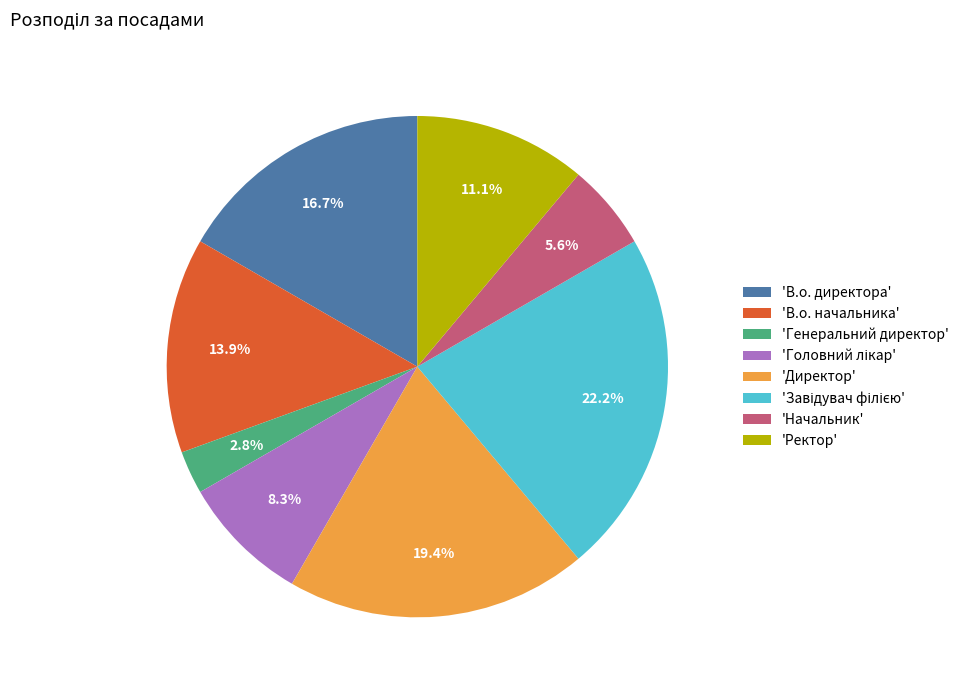

How many slices are in this pie chart?

8